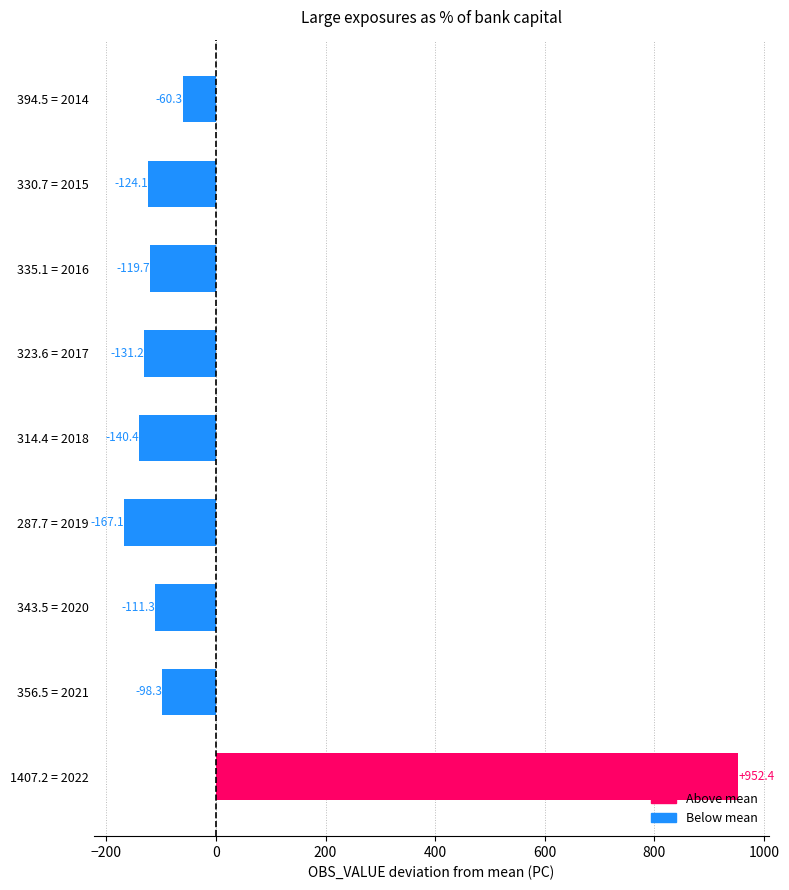

What is the value of the 8th bar from the top?

-98.3